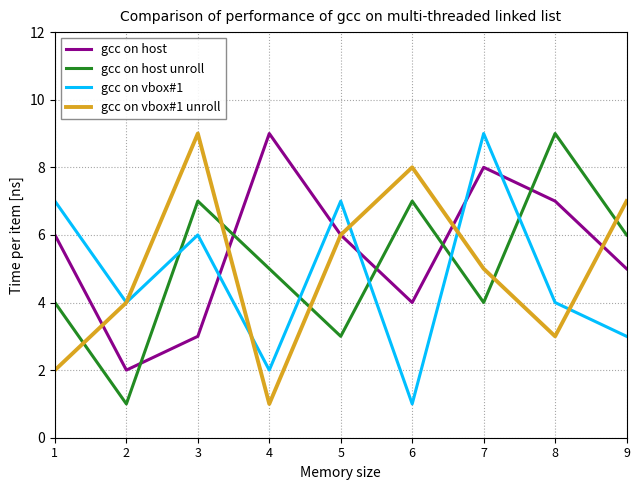

How many interior local peaks does the gcc on vbox#1 unroll series have?

2